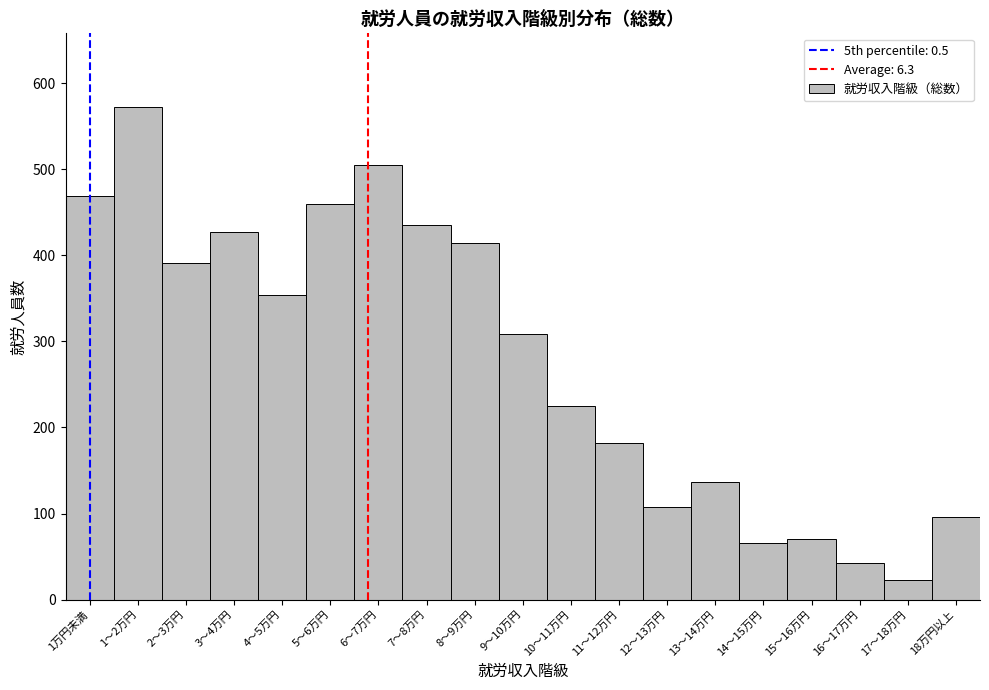

Reading left to right, transcribe all the data shown in this chart.

1万円未満=469	1～2万円=572	2～3万円=391	3～4万円=427	4～5万円=354	5～6万円=460	6～7万円=505	7～8万円=435	8～9万円=414	9～10万円=309	10～11万円=225	11～12万円=182	12～13万円=108	13～14万円=137	14～15万円=66	15～16万円=70	16～17万円=42	17～18万円=23	18万円以上=96